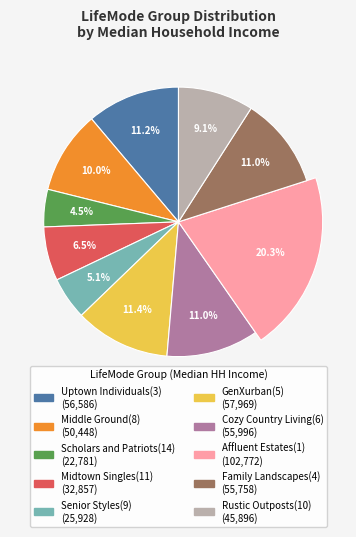

The Family Landscapes(4) slice represents 11% of the pie. True or false?

True